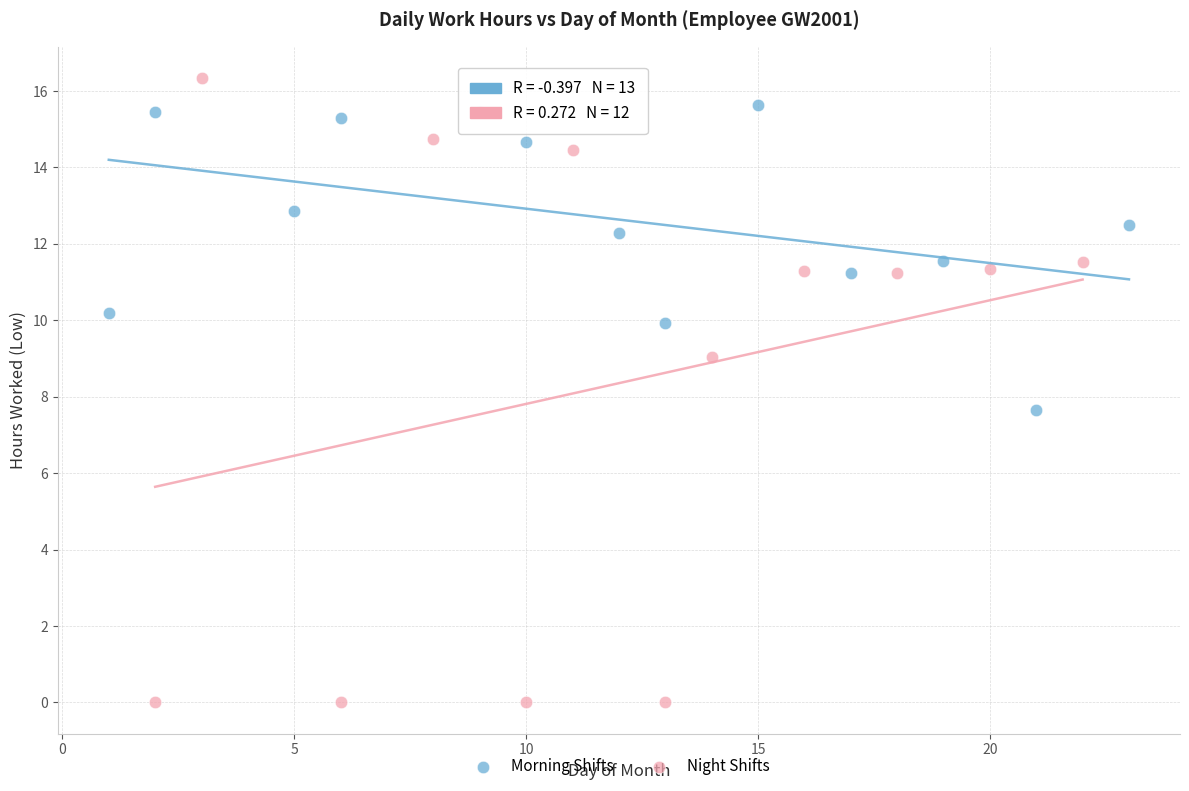

Which series has the widest spread of Y values?

Night Shifts